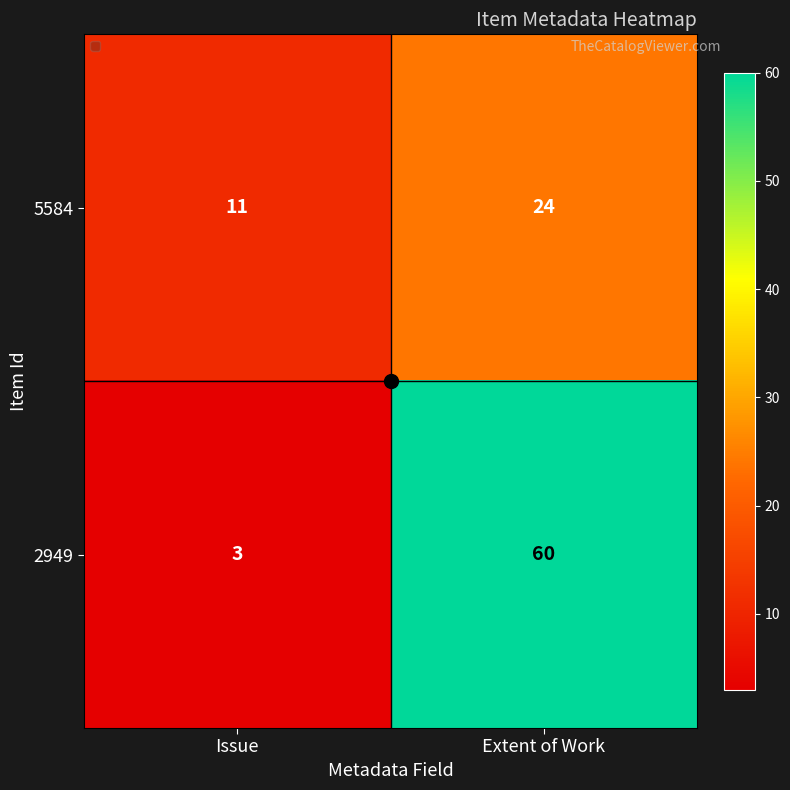

What value does the 2949 series have at Issue?

3